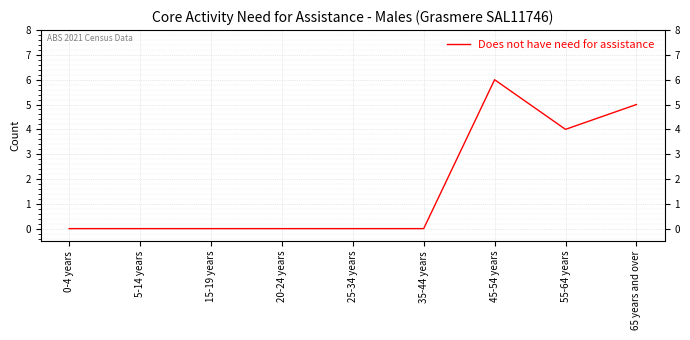

What is the maximum value shown in the chart?

6